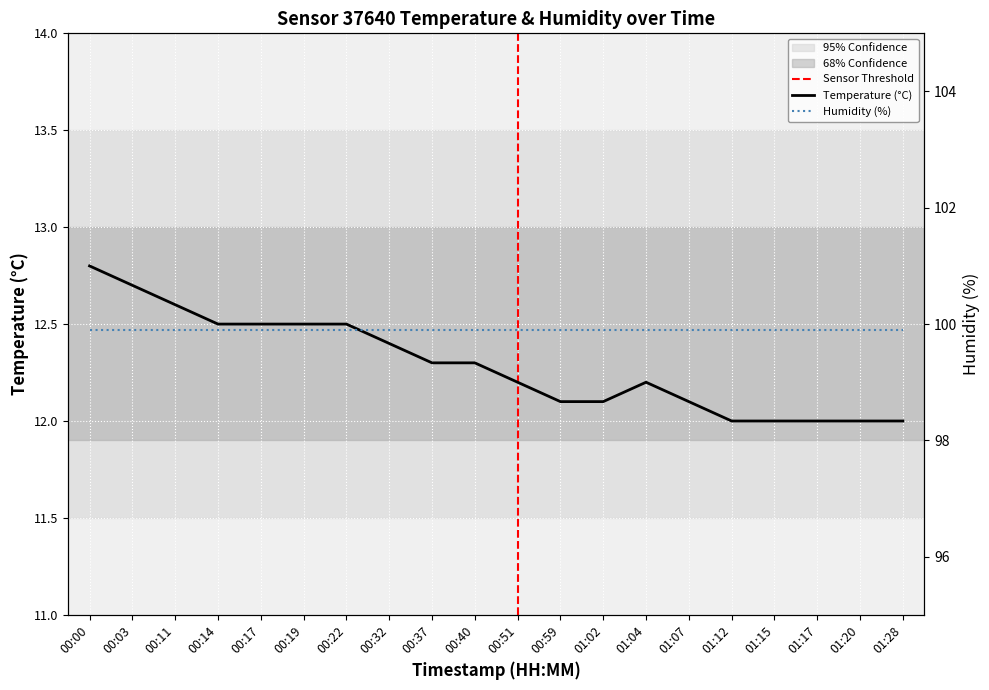

Which category has the highest value across all series?

00:00